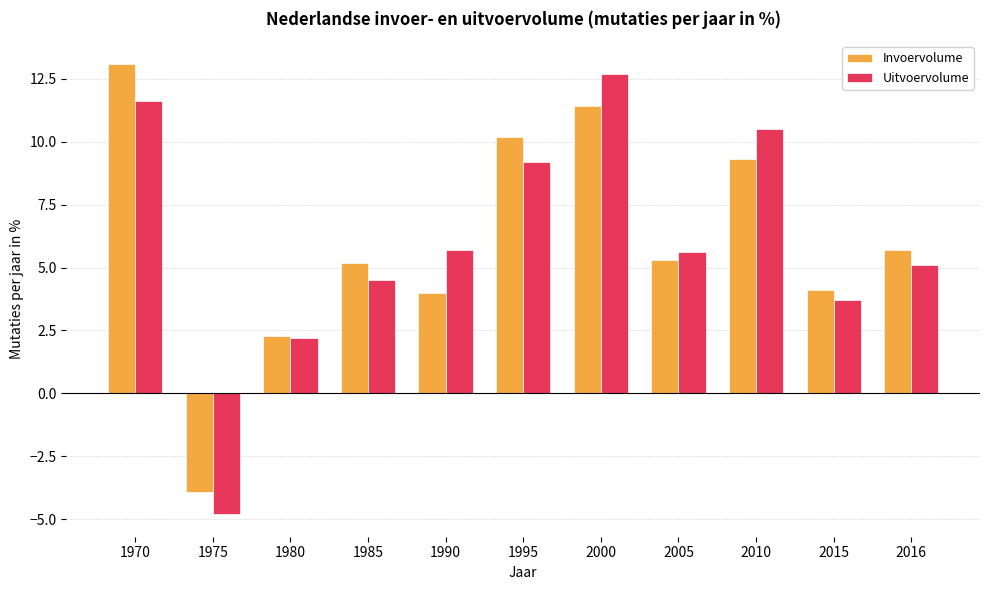

The Uitvoervolume series shows 10.5 at 2010. True or false?

True